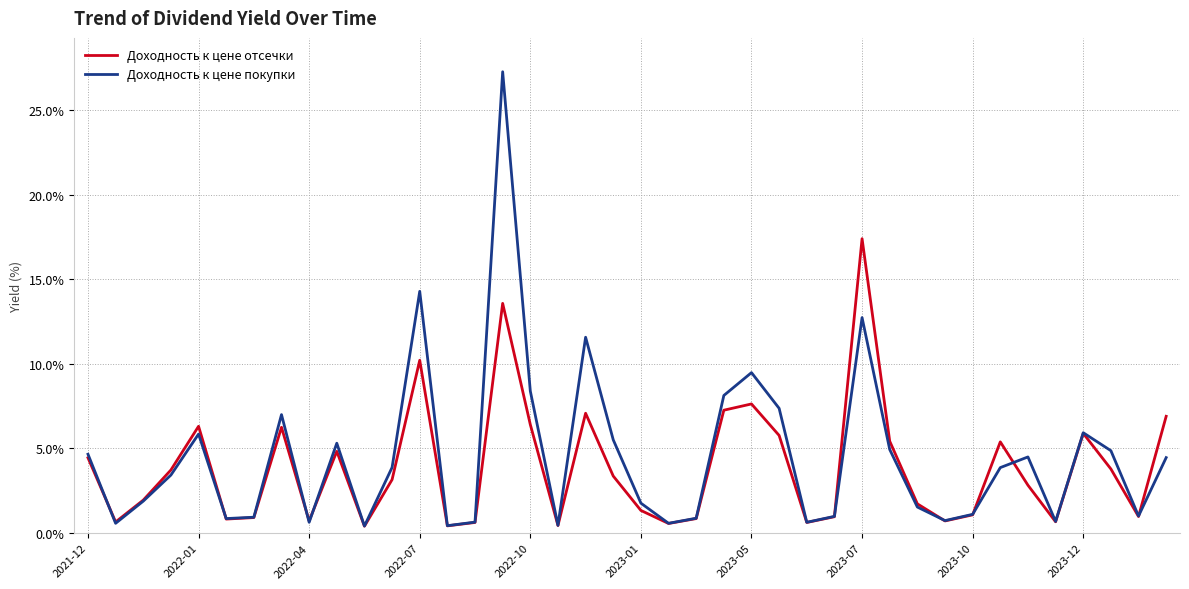

What is the highest value of the Доходность к цене отсечки series?

17.4